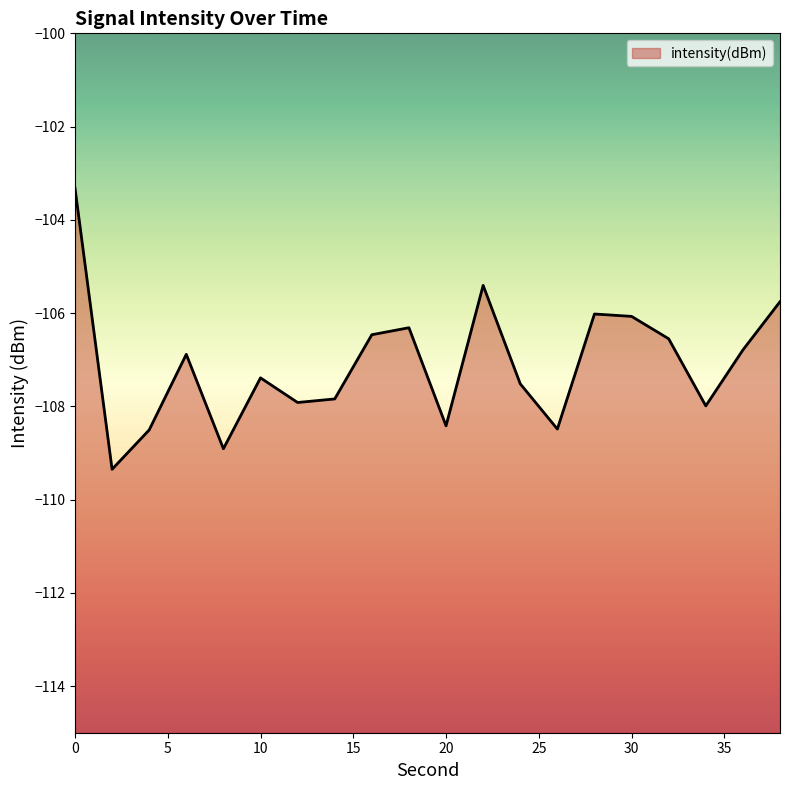

Count the number of values greater than -106.

3